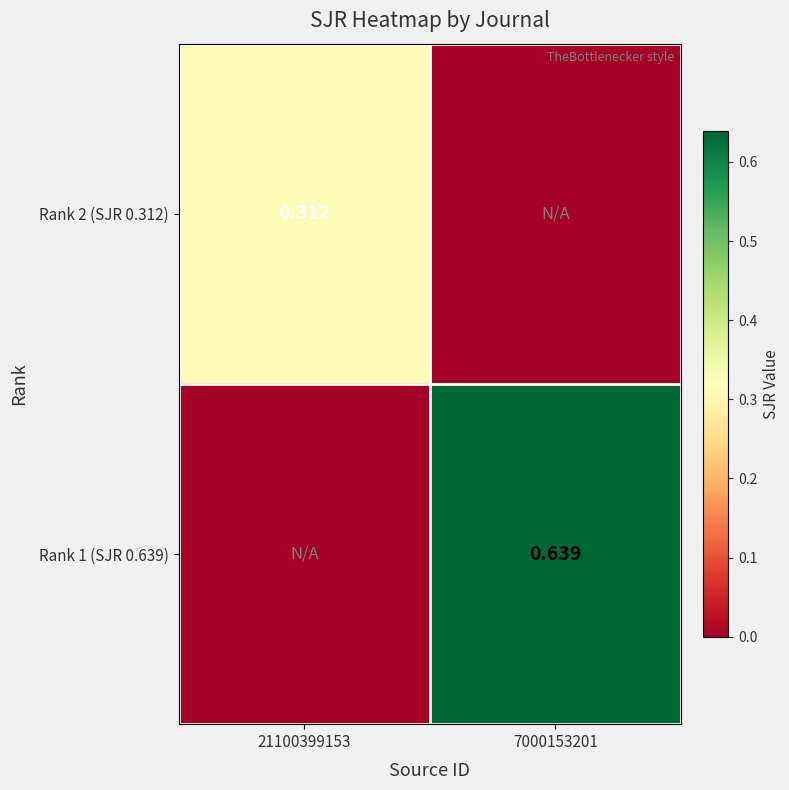

Which series has the widest spread of values?

Rank 1 (SJR 0.639)